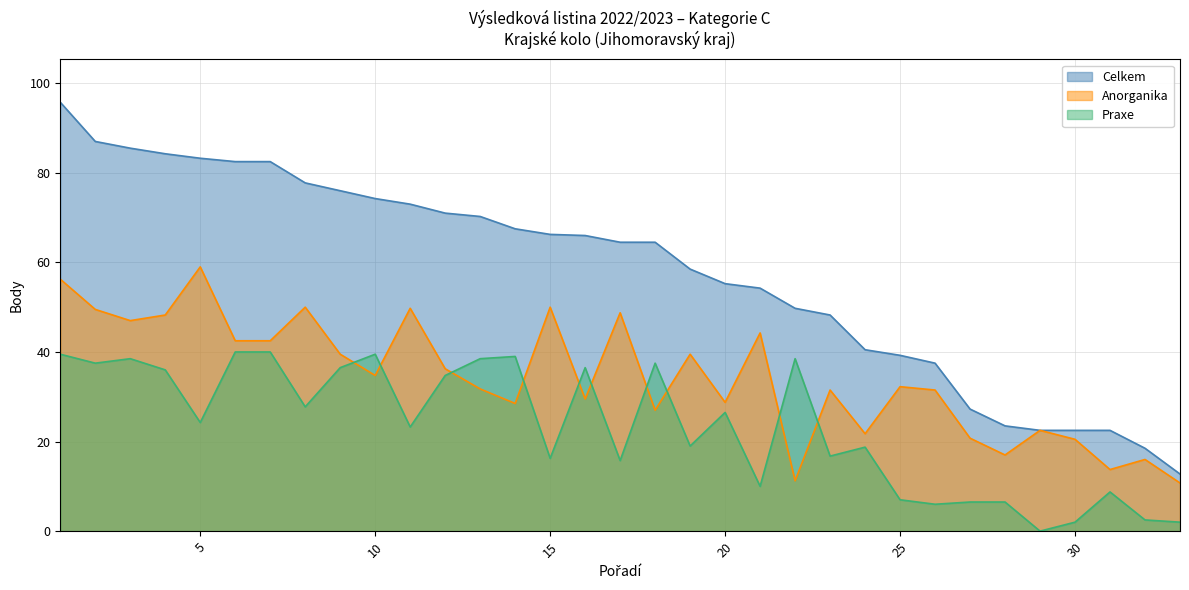

At which category is the sum across all series the highest?

1